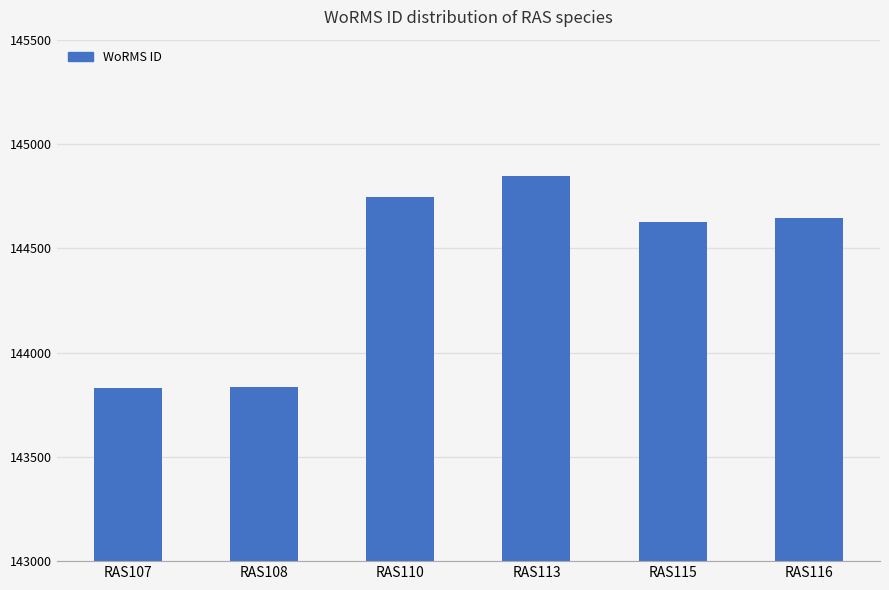

What is the change in value from RAS115 to RAS116?

+19